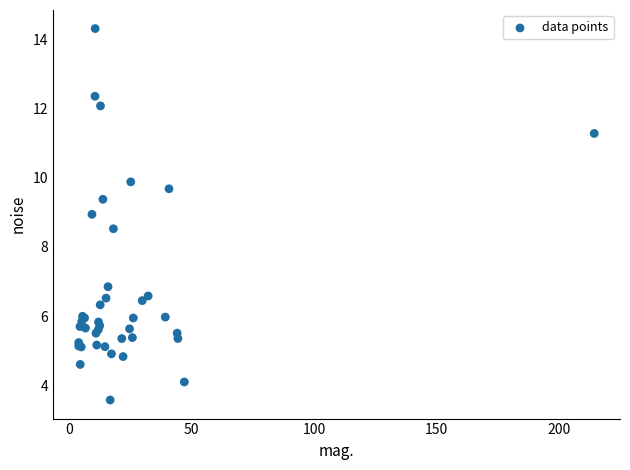

What Y value in the scatter plot is closest to 8?

8.5